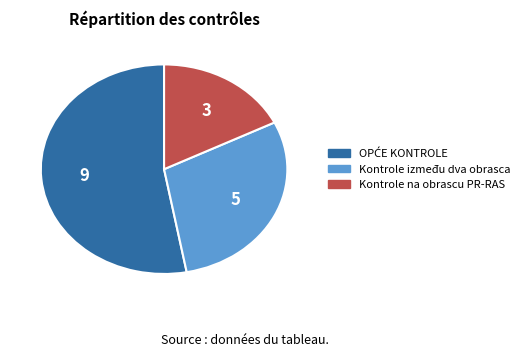

Count the number of slices in the pie.

3